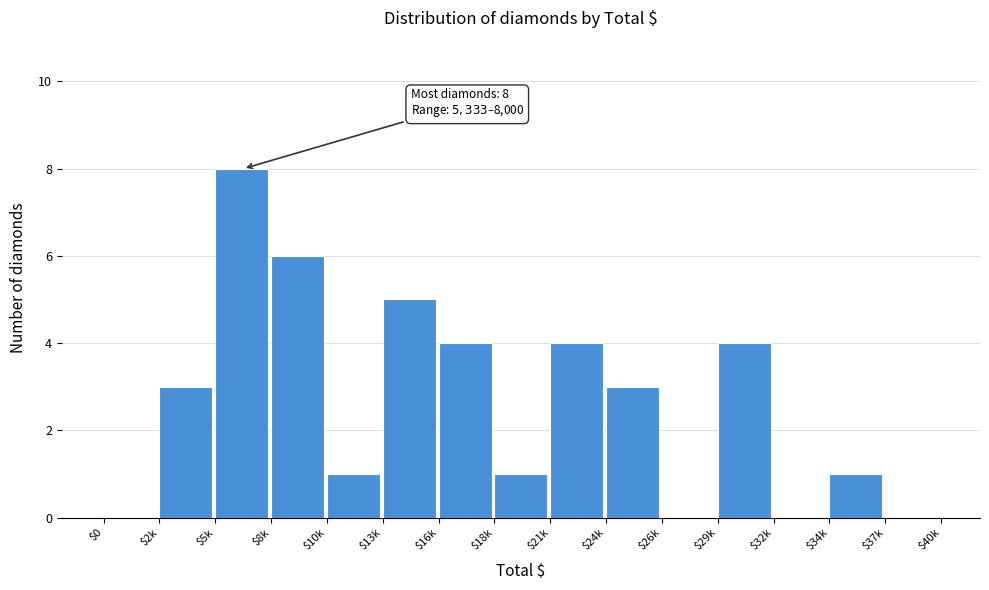

What is the approximate value at $21k?

4